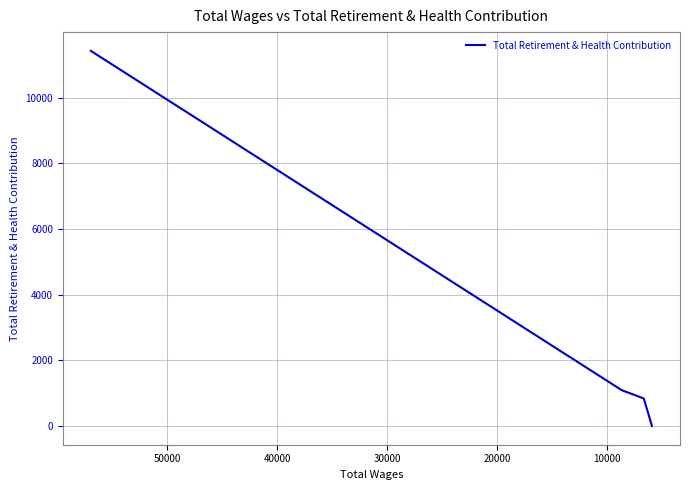

What is the value of the 2nd point from the left?

1088